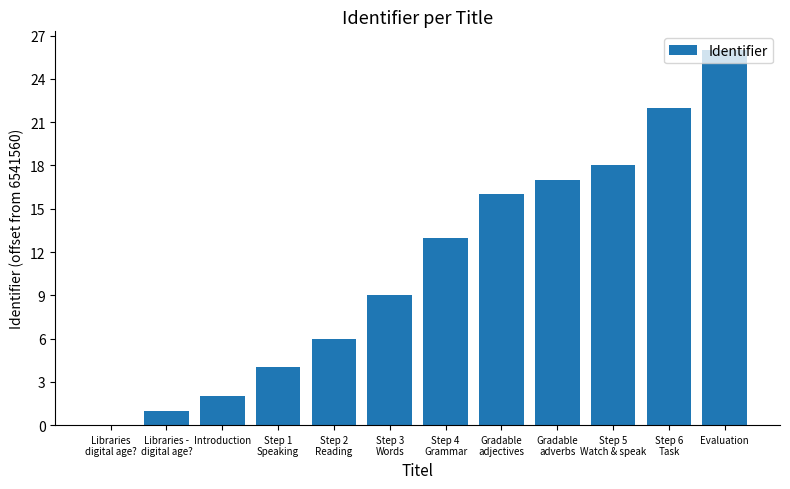

Reading right to left, list all the values displayed in this chart.

Evaluation=26	Step 6
Task=22	Step 5
Watch & speak=18	Gradable
adverbs=17	Gradable
adjectives=16	Step 4
Grammar=13	Step 3
Words=9	Step 2
Reading=6	Step 1
Speaking=4	Introduction=2	Libraries -
digital age?=1	Libraries
digital age?=0